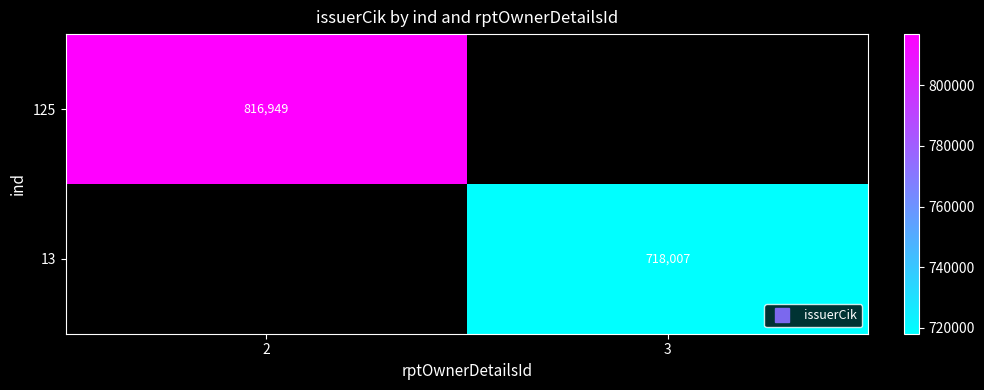

The value of 125 at 2 is 816949.0. True or false?

True